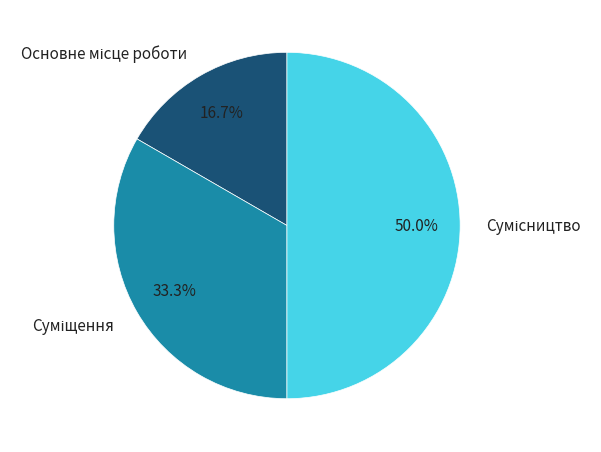

To the nearest percent, what portion does Сумісництво represent?

50%